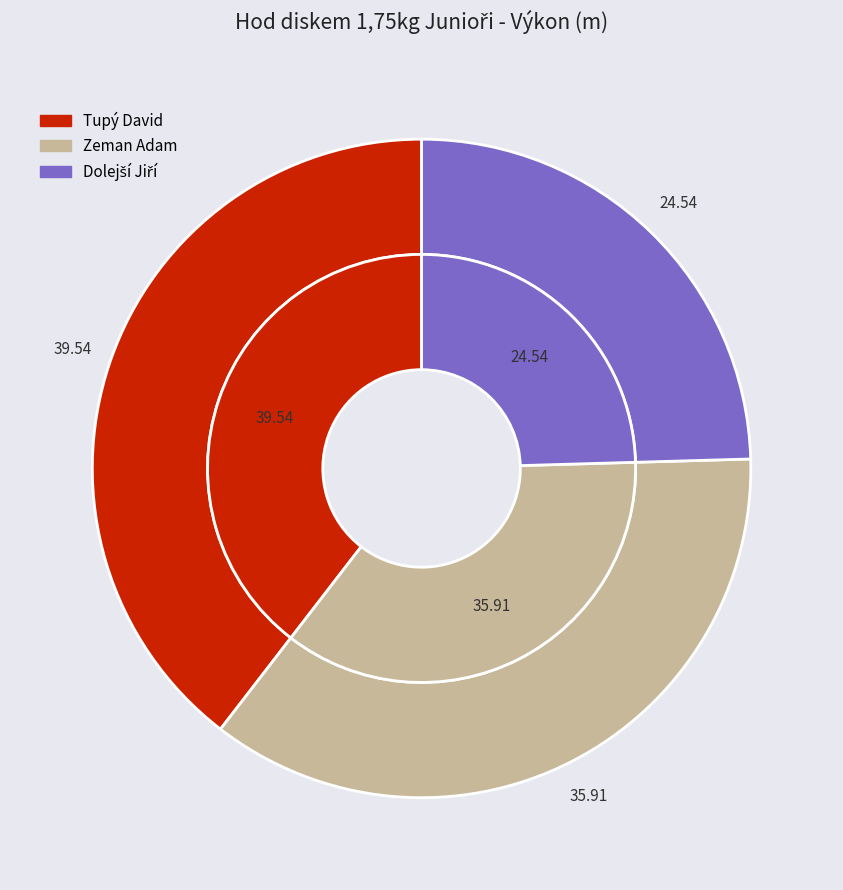

Count the number of slices in the pie.

3